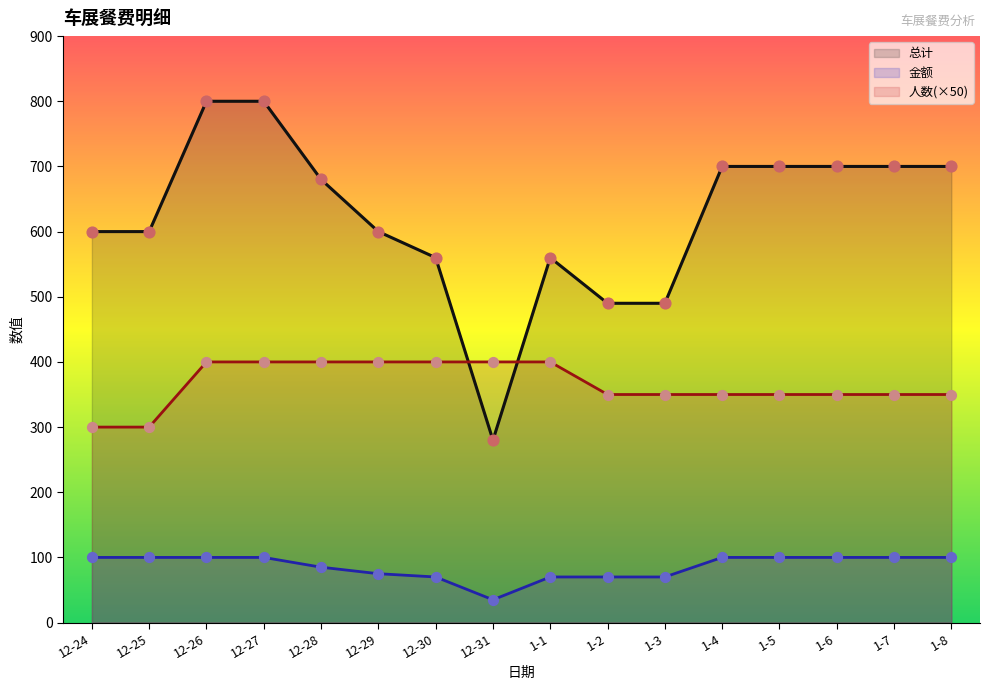

Which series has the widest spread of Y values?

总计